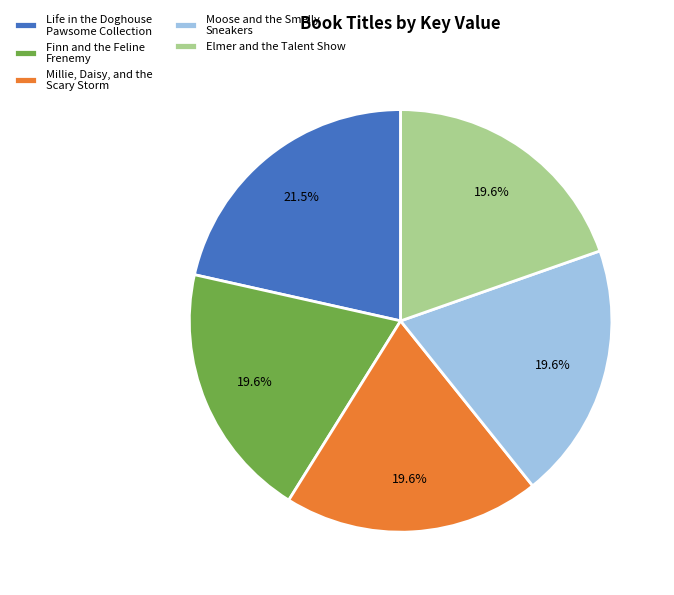

Is the sum of Life in the Doghouse Pawsome Collection and Finn and the Feline Frenemy greater than half?

No